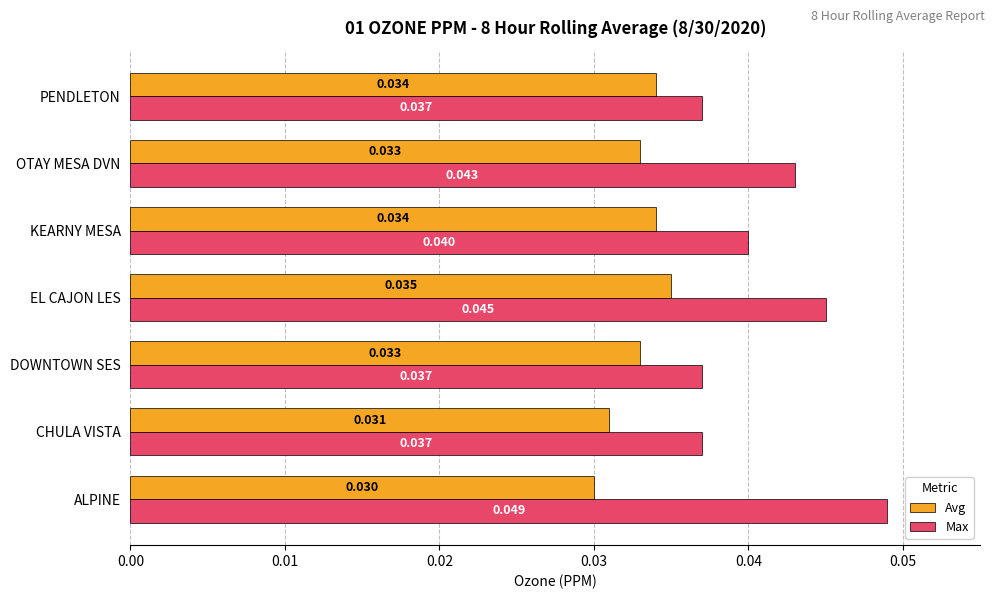

Count the number of data series in this chart.

2